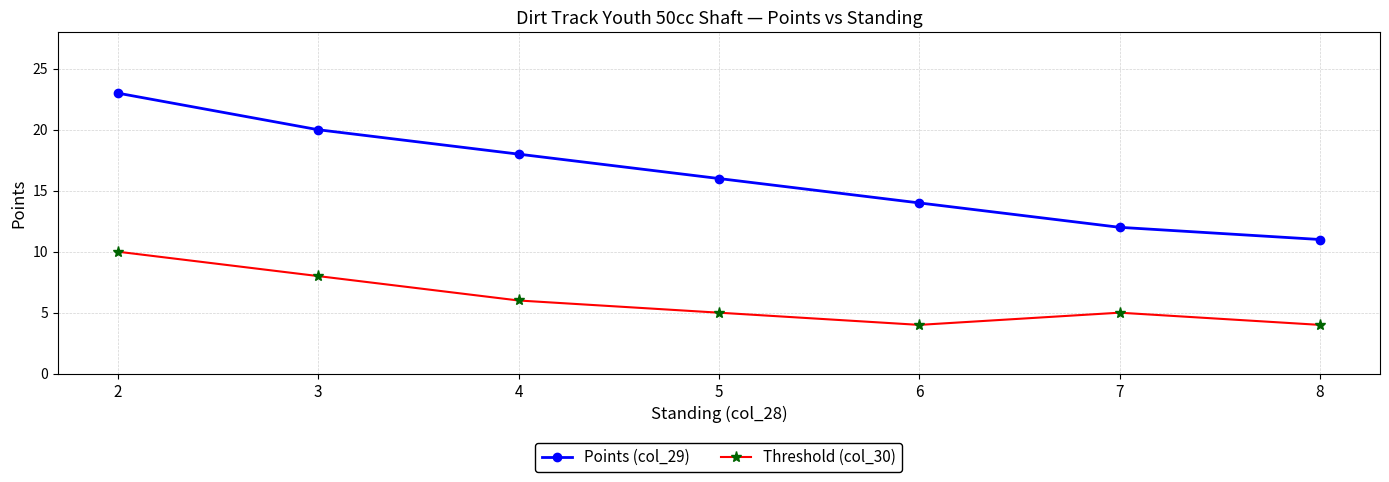

Count the number of data series in this chart.

2